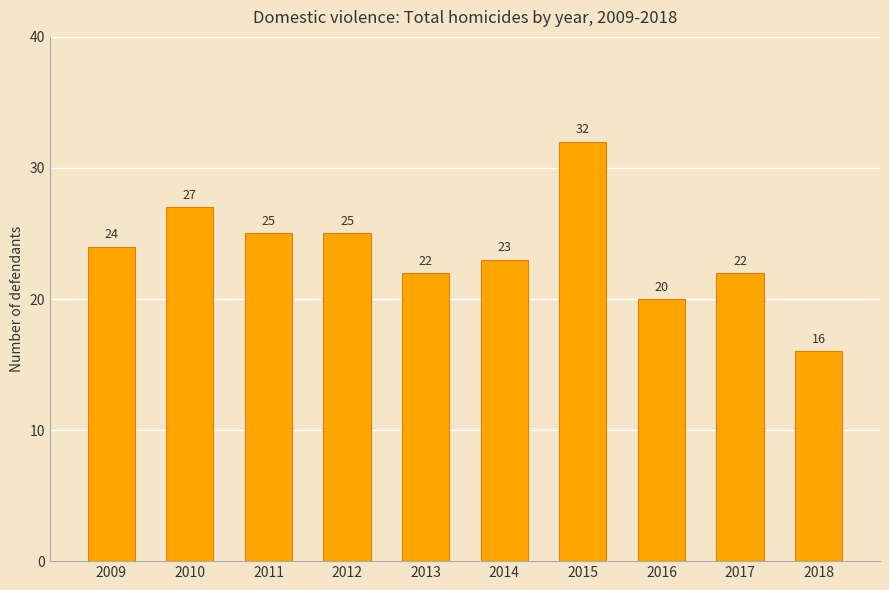

What is the value of the 8th bar from the left?

20